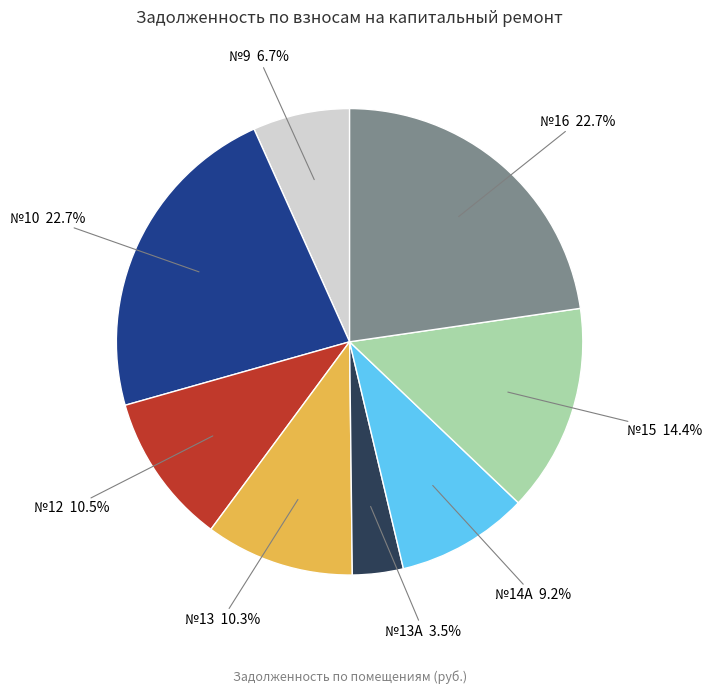

What is the smallest slice in the pie chart?

№13А